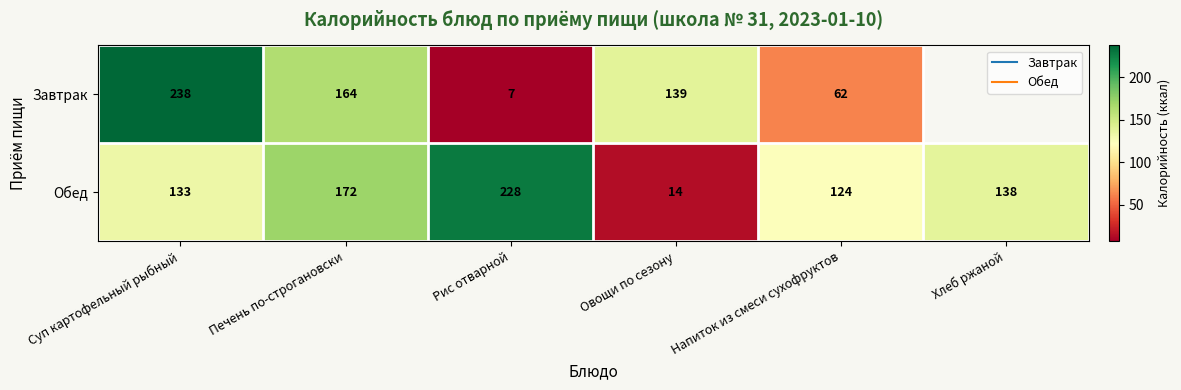

At which category does the chart reach its peak across all series?

Суп картофельный рыбный